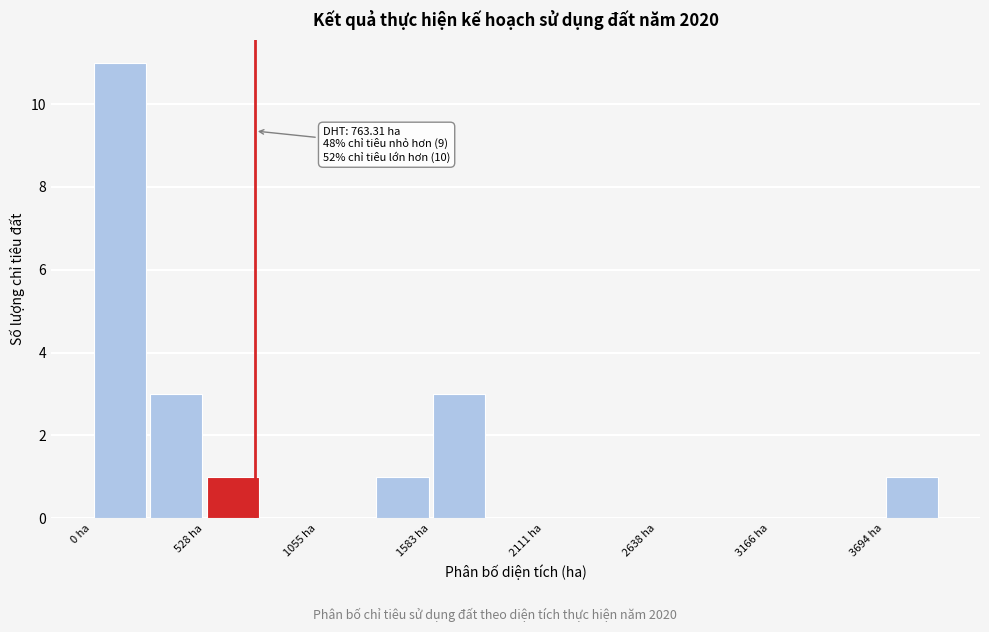

Read against the x-axis, roughly where is the centre of the tallest bar?

100